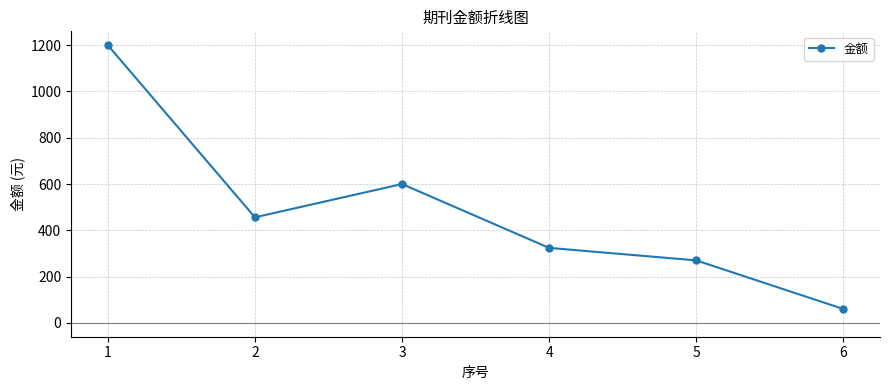

Which has a higher value, 3 or 5?

3